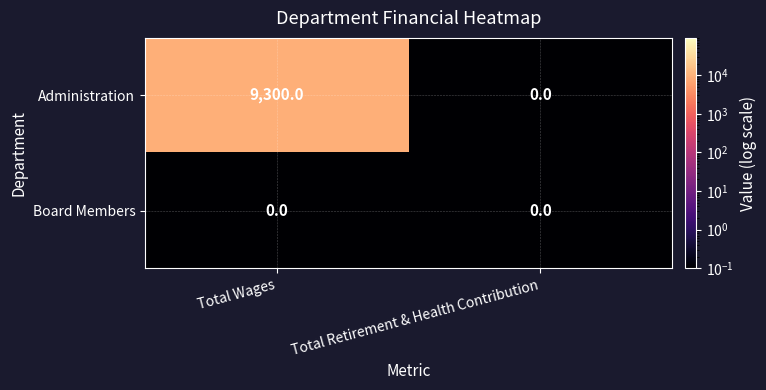

List the series in order of their overall mean, highest first.

Administration, Board Members